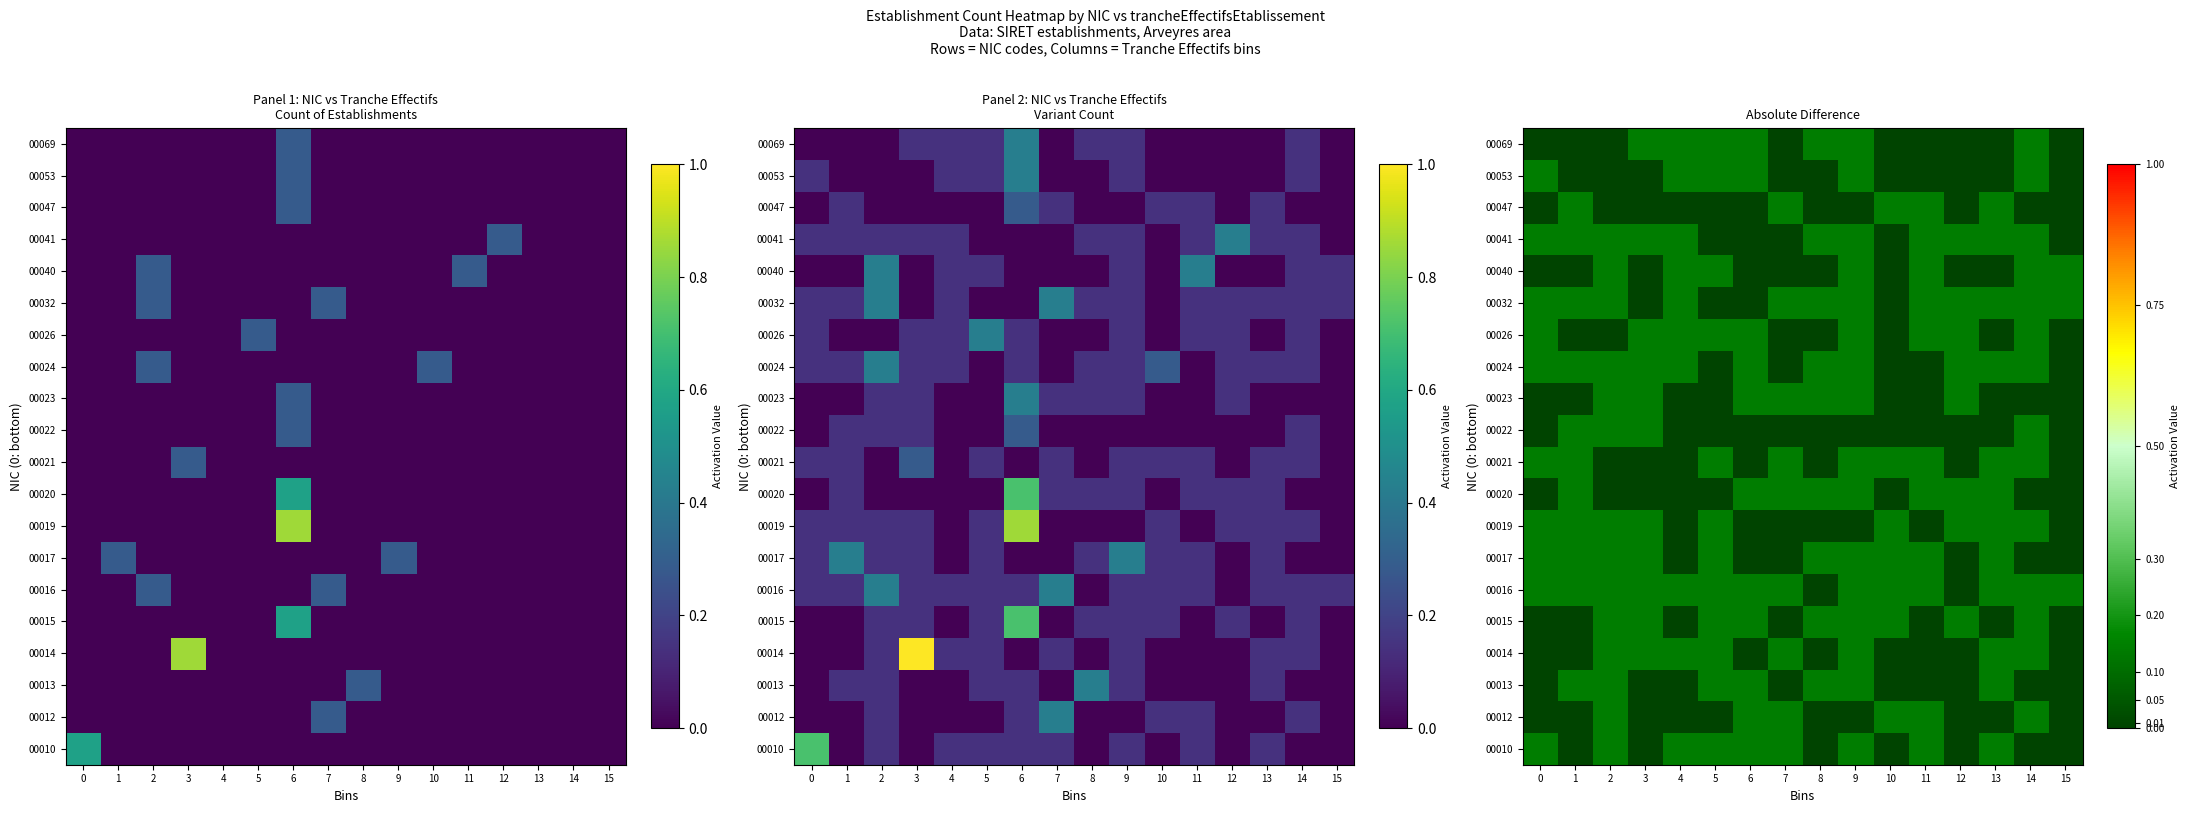

Is the value of 00024 at 6 greater than the value of 00019 at 5?

No